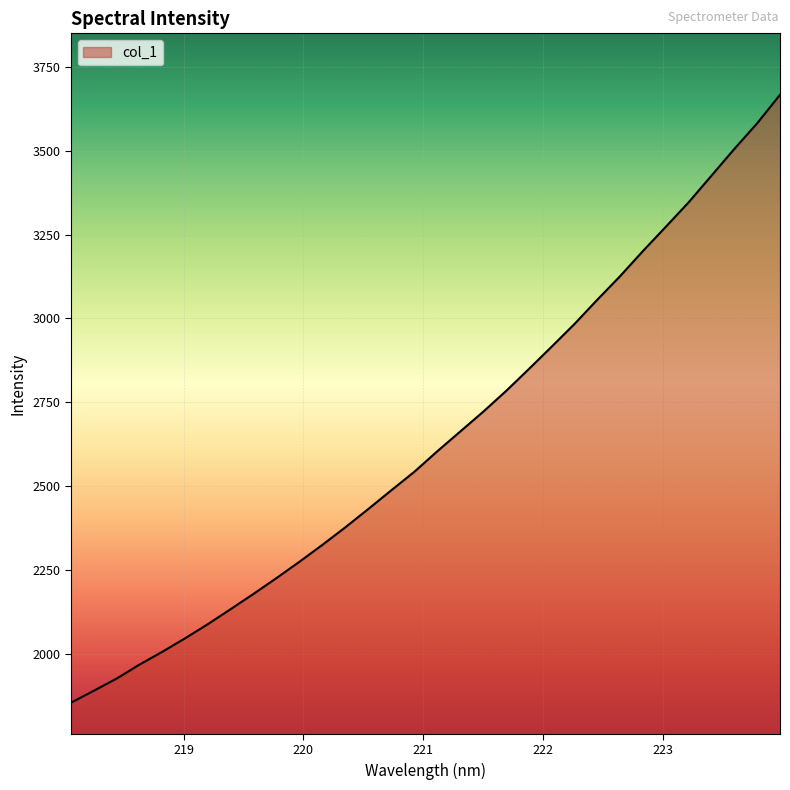

What is the minimum value shown in the chart?

1853.6